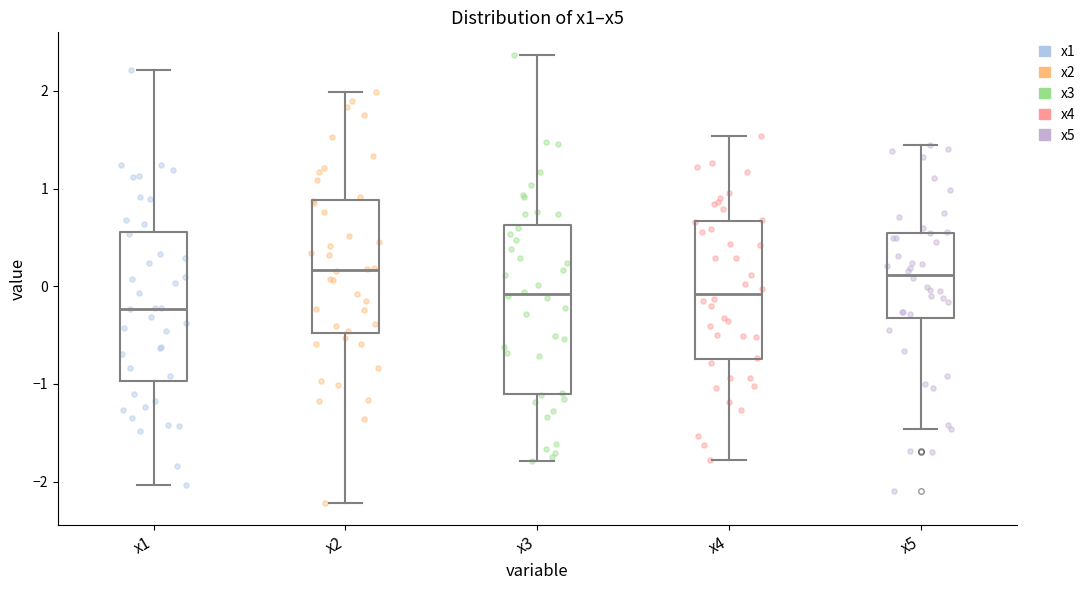

Reading left to right, transcribe this box plot: for each box, give where its median line is, the range the box spans, and where its two whiskers end, as read against the y-axis. The values are not printed on the chart, so give them approximately, as read against the axis.

x1: median -0.2, box -1.0 to 0.6, whiskers -2.0 to 2.2
x2: median 0.2, box -0.5 to 0.9, whiskers -2.2 to 2.0
x3: median -0.1, box -1.1 to 0.6, whiskers -1.8 to 2.4
x4: median -0.1, box -0.7 to 0.7, whiskers -1.8 to 1.5
x5: median 0.1, box -0.3 to 0.5, whiskers -1.5 to 1.4